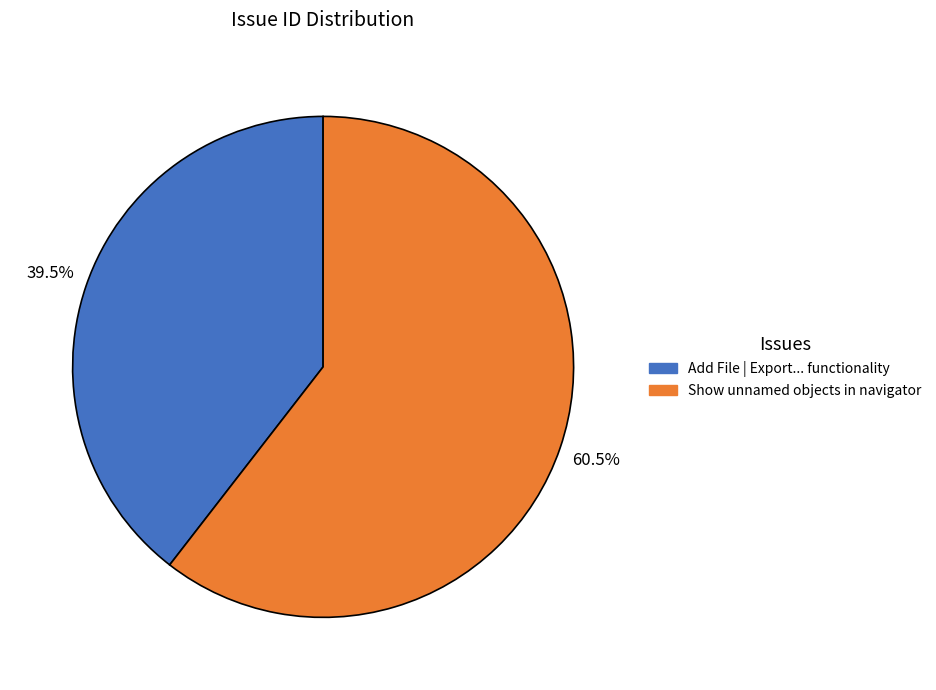

Approximately how many times larger is the value at Add File | Export... functionality compared to Show unnamed objects in navigator?

0.7